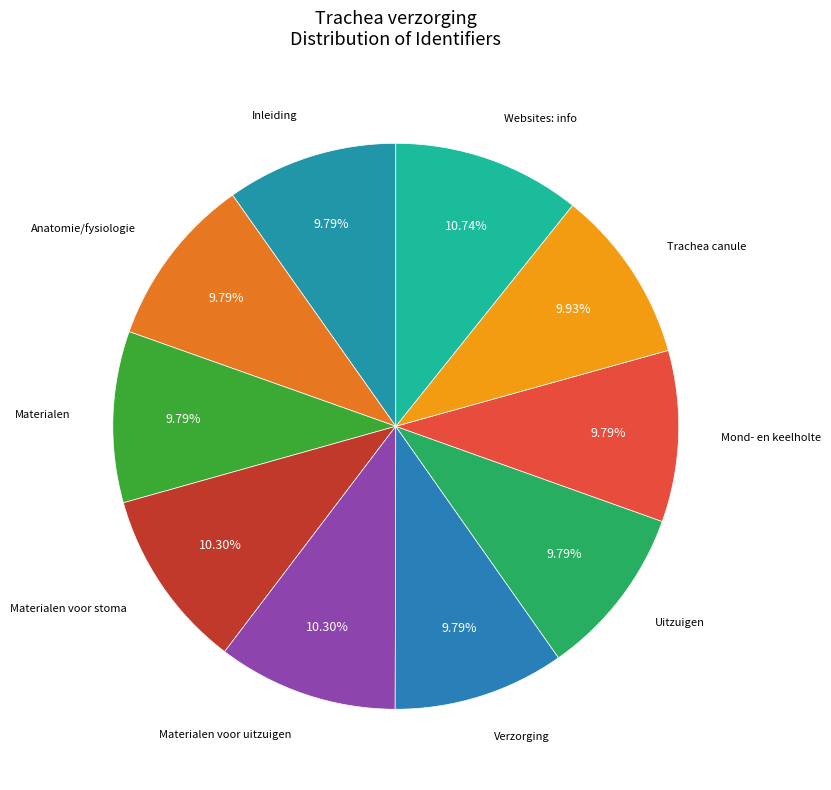

Count the number of slices in the pie.

10